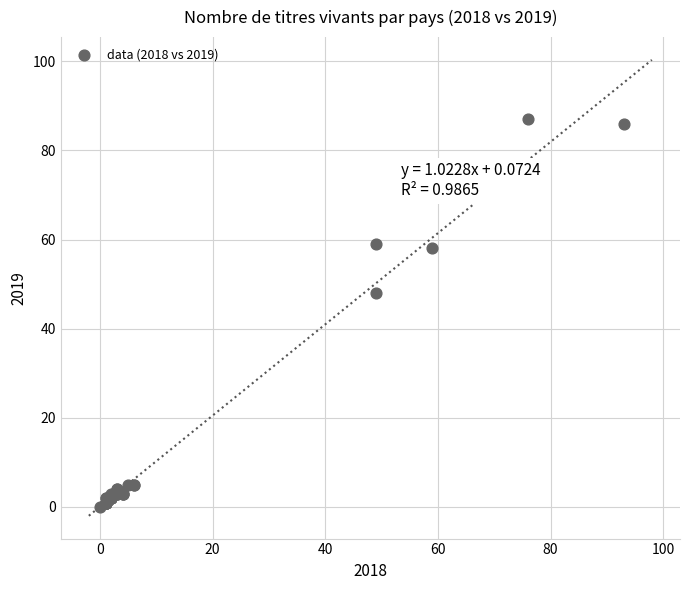

What Y value in the scatter plot is closest to 43?

48